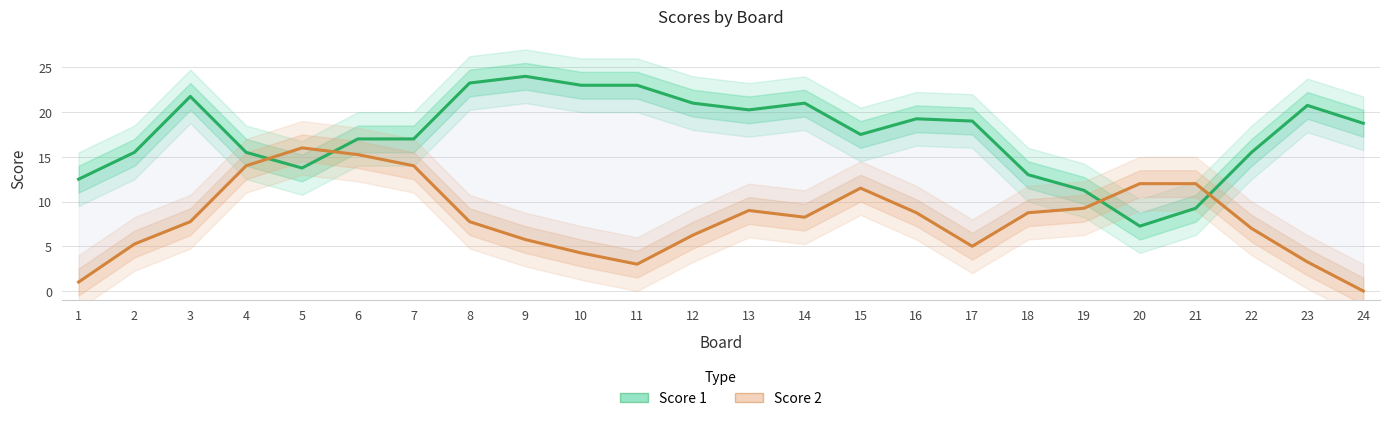

Between 13 and 5, which is larger?

13